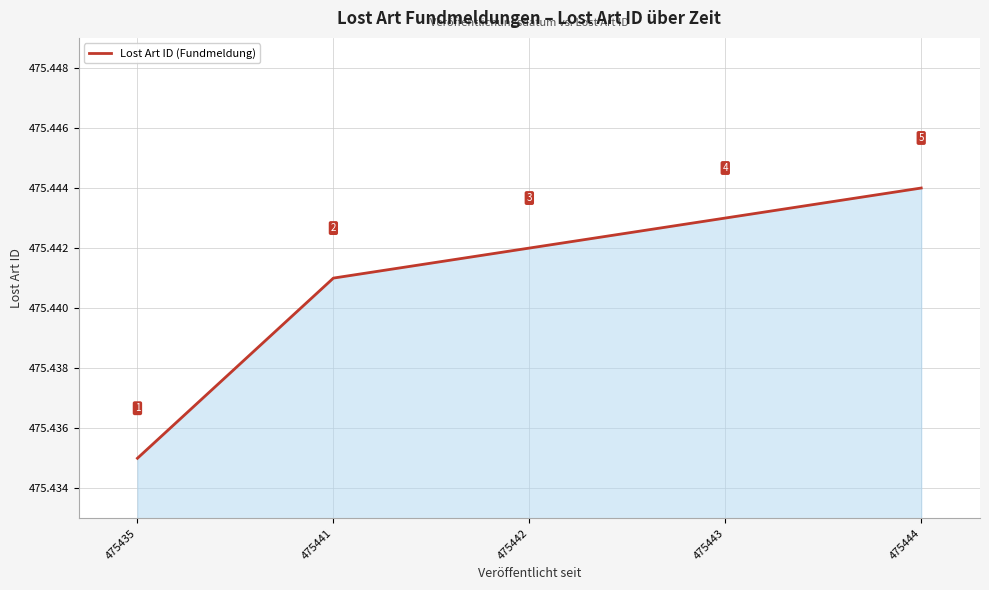

Is this an area chart (filled region under the line)?

Yes